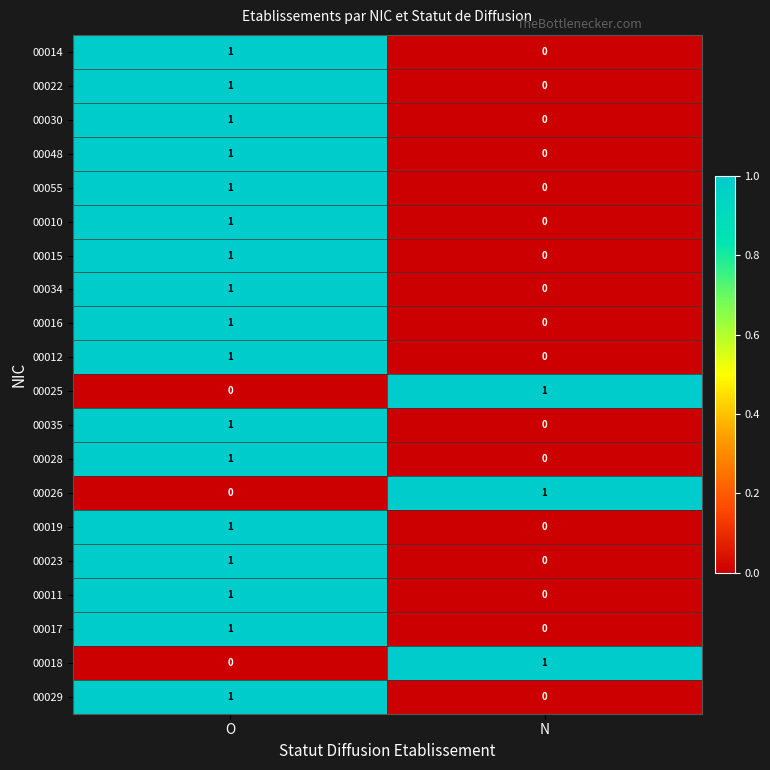

Rank the categories by 00019 value from highest to lowest.

O, N